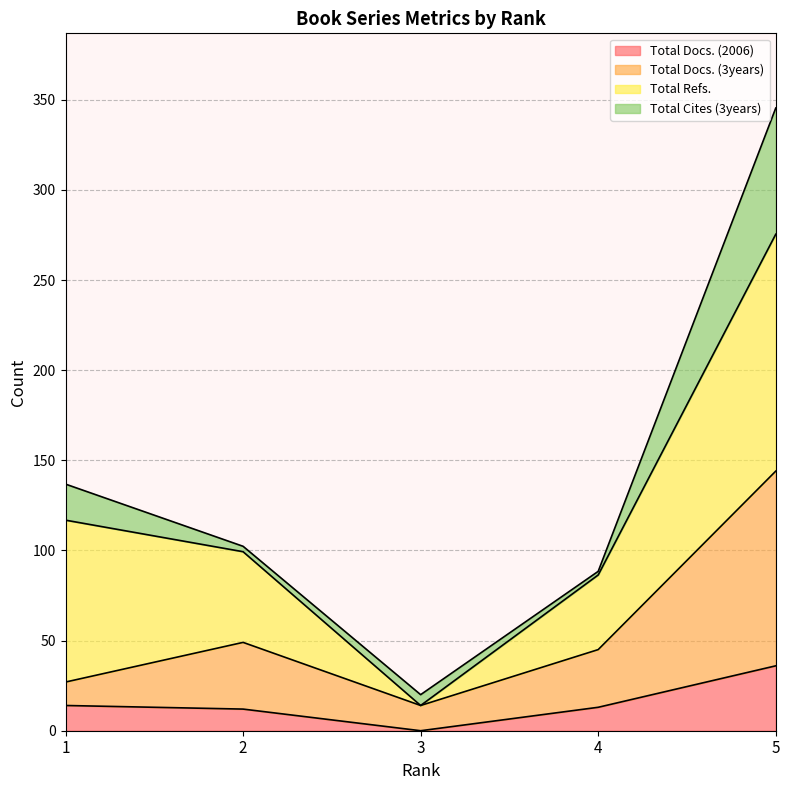

True or false: Total Docs. (3years) has a value of 27 at 1.

True